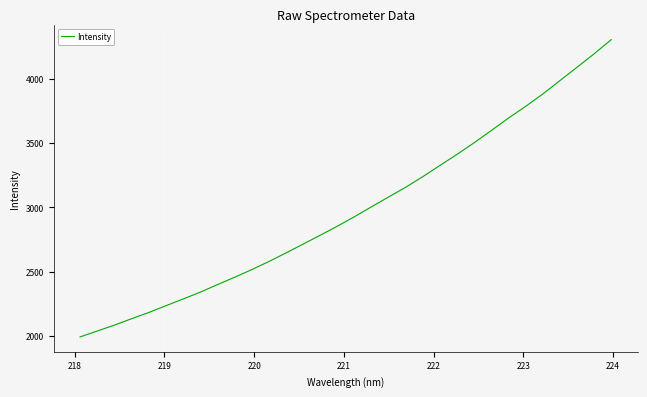

What is the greatest value displayed?

4305.4